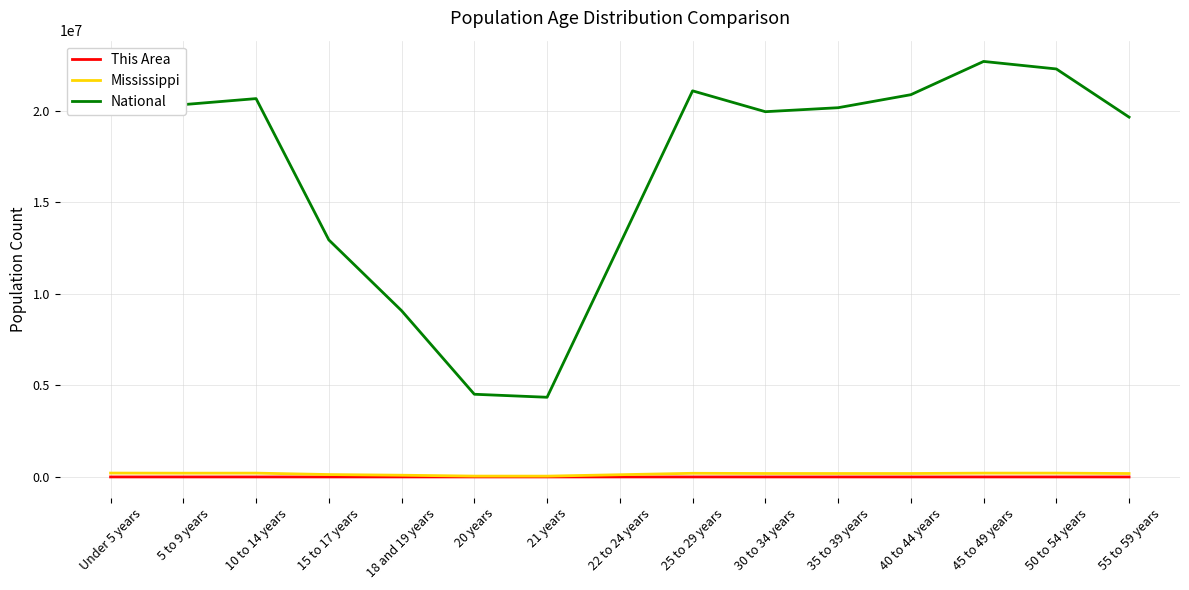

Which series has the largest range (max minus min)?

National